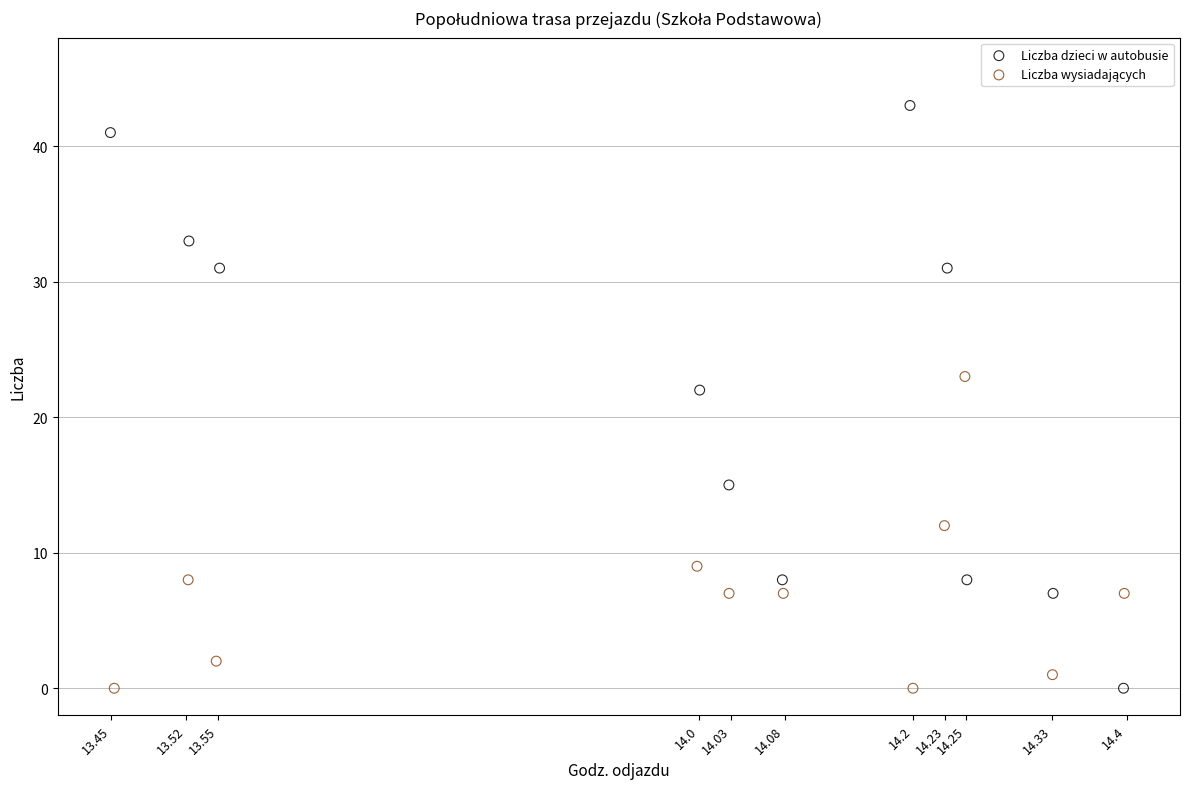

Which series reaches the maximum Y coordinate?

Liczba dzieci w autobusie